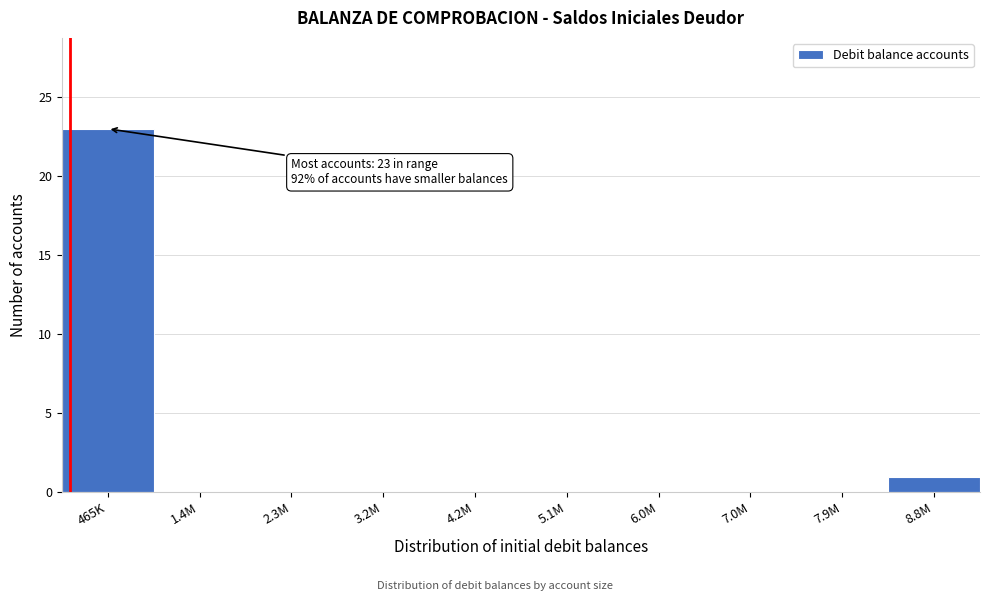

Reading right to left, transcribe all the data shown in this chart.

8.8M=1	7.9M=0	7.0M=0	6.0M=0	5.1M=0	4.2M=0	3.2M=0	2.3M=0	1.4M=0	465K=23